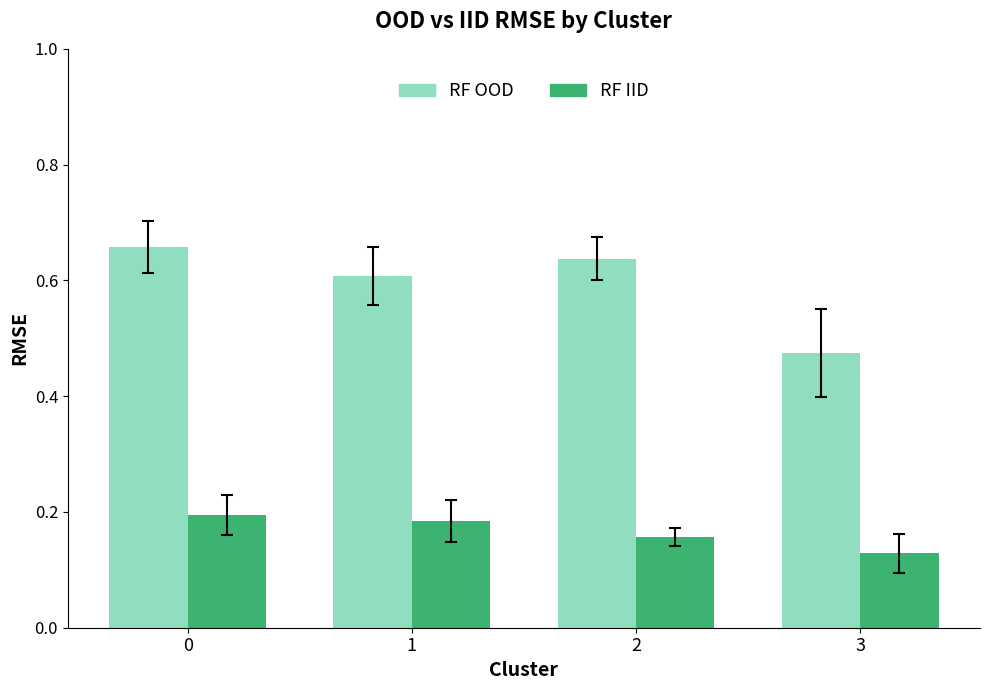

Which category has the lowest value across all series?

3